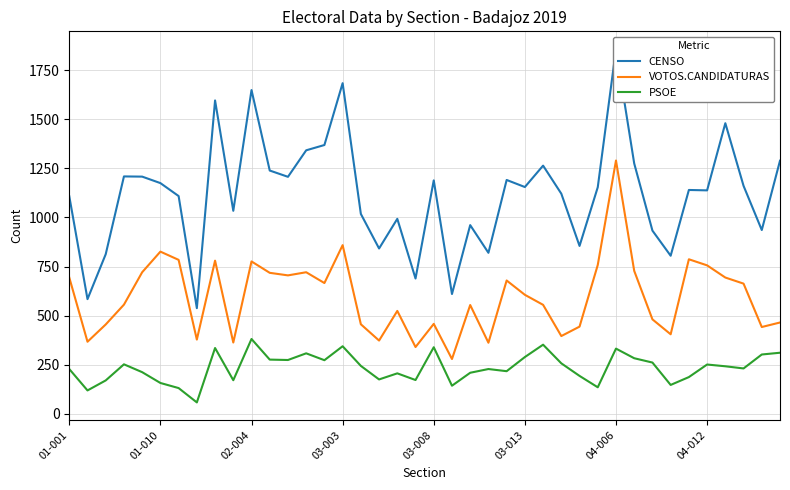

At 11, list the series in order from smallest to largest.

PSOE, VOTOS.CANDIDATURAS, CENSO